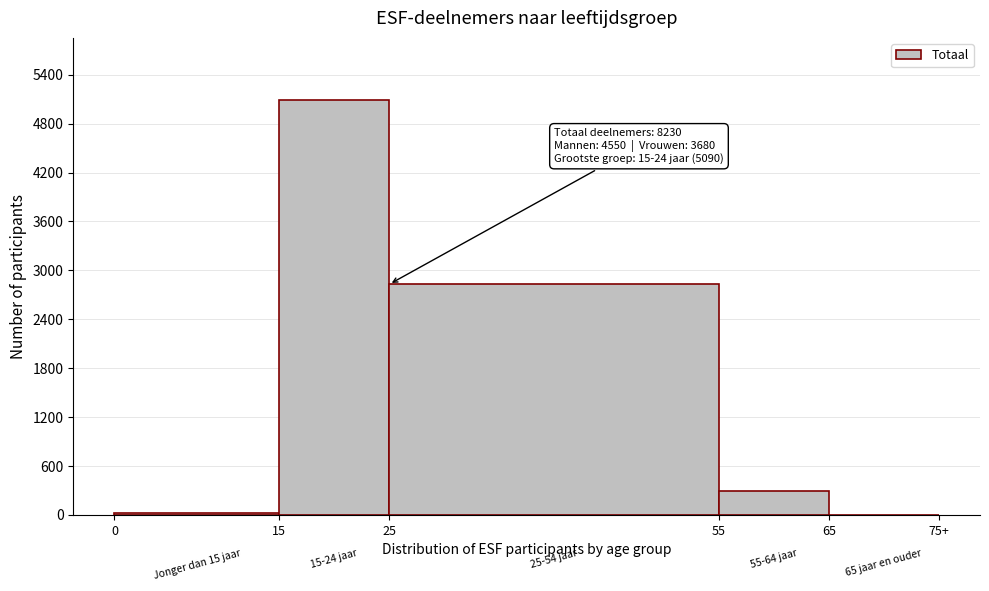

The value at 65 is -1695. True or false?

False